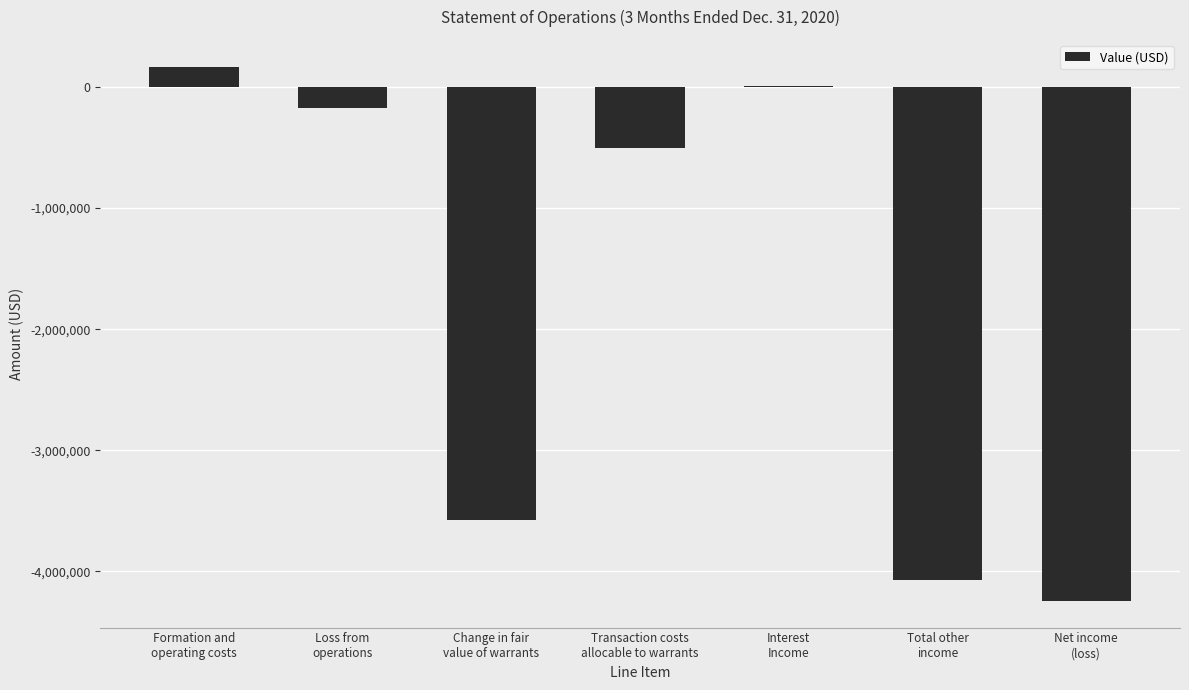

What is the maximum value shown in the chart?

169163